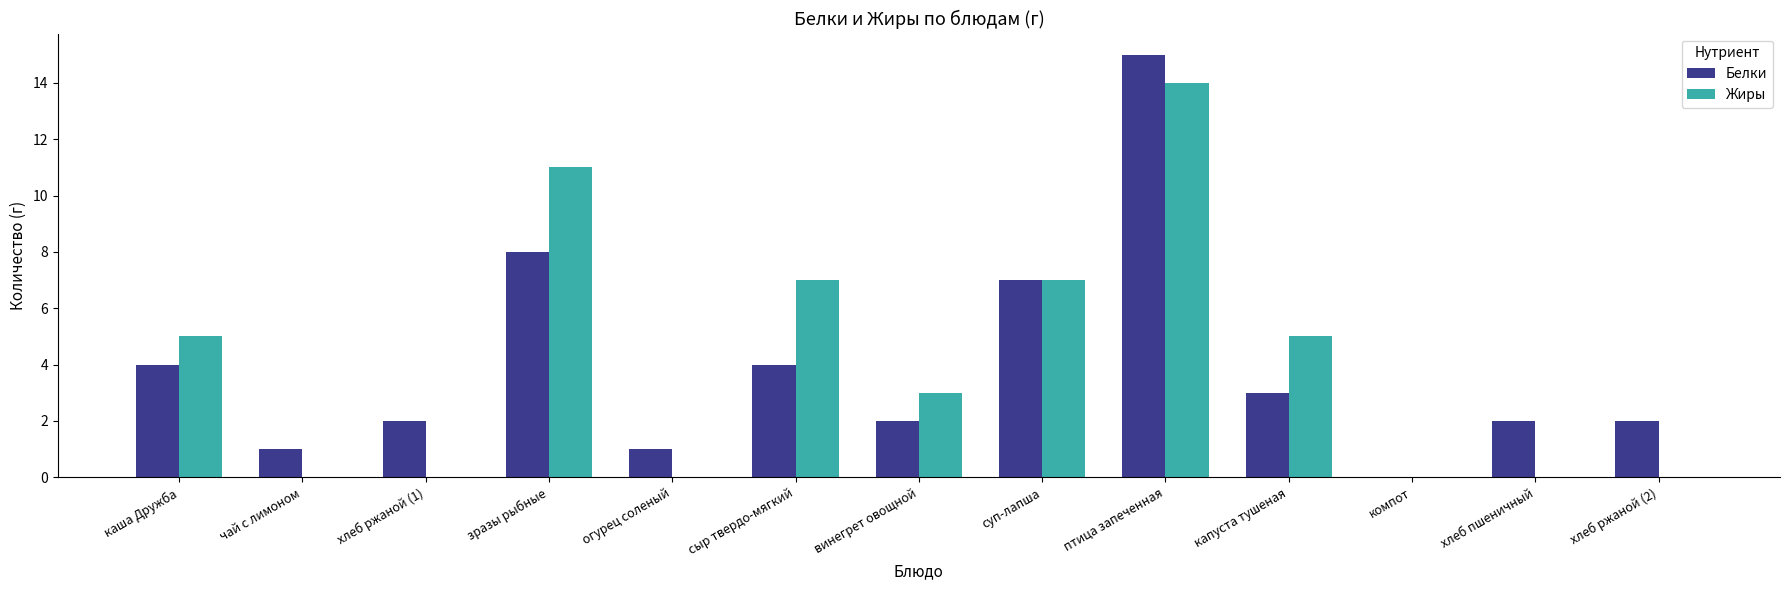

The Жиры series shows 0 at хлеб пшеничный. True or false?

True